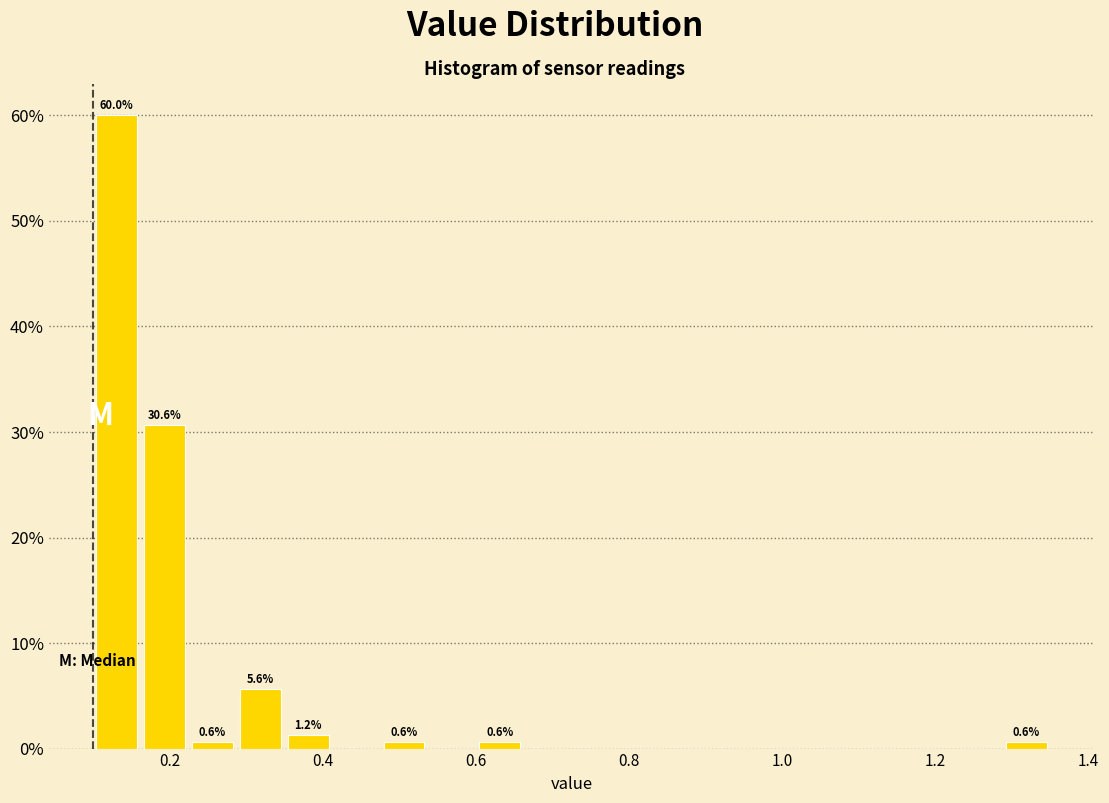

Around what value on the x-axis is the tallest bar? Give the approximate position of its centre, as read against the axis.

0.14